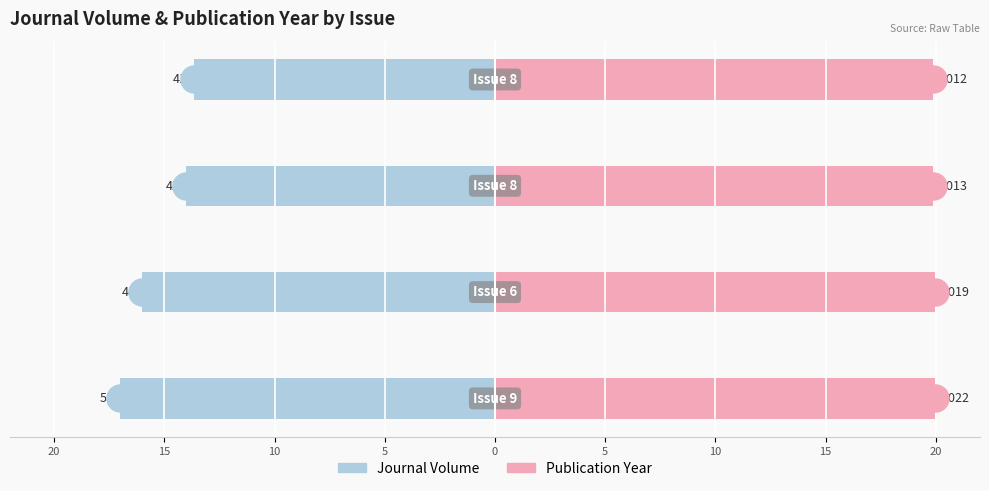

What are all the series names shown in the legend?

Journal Volume, Publication Year